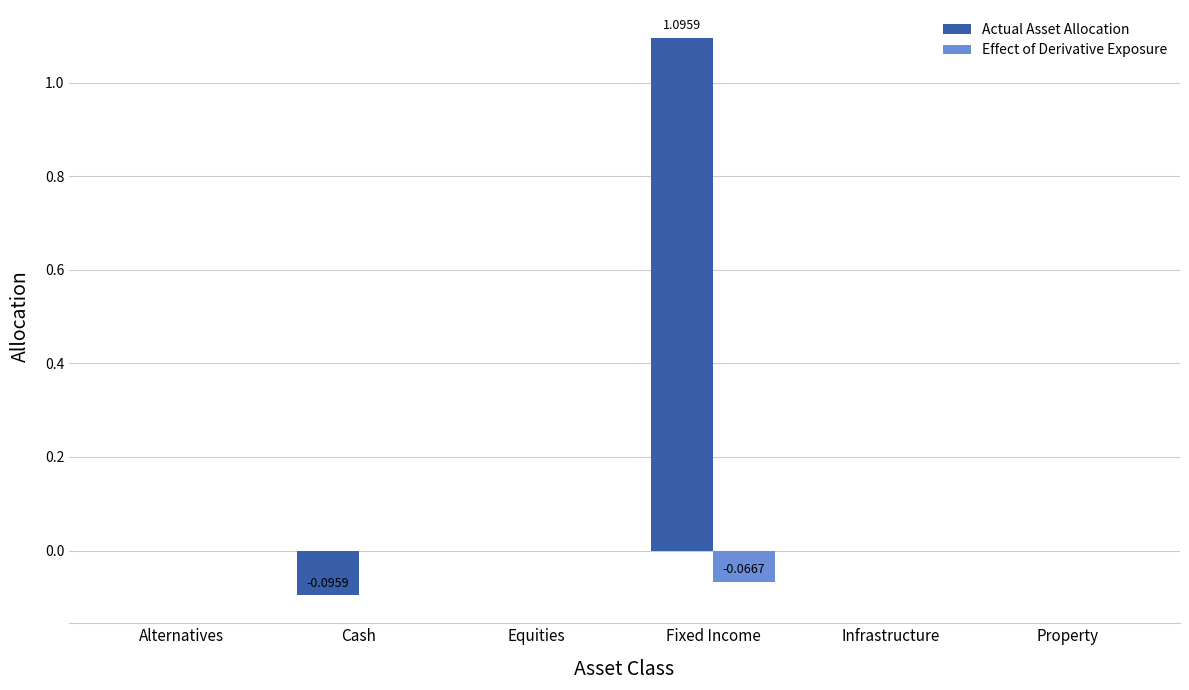

Does the chart contain stacked bars?

No